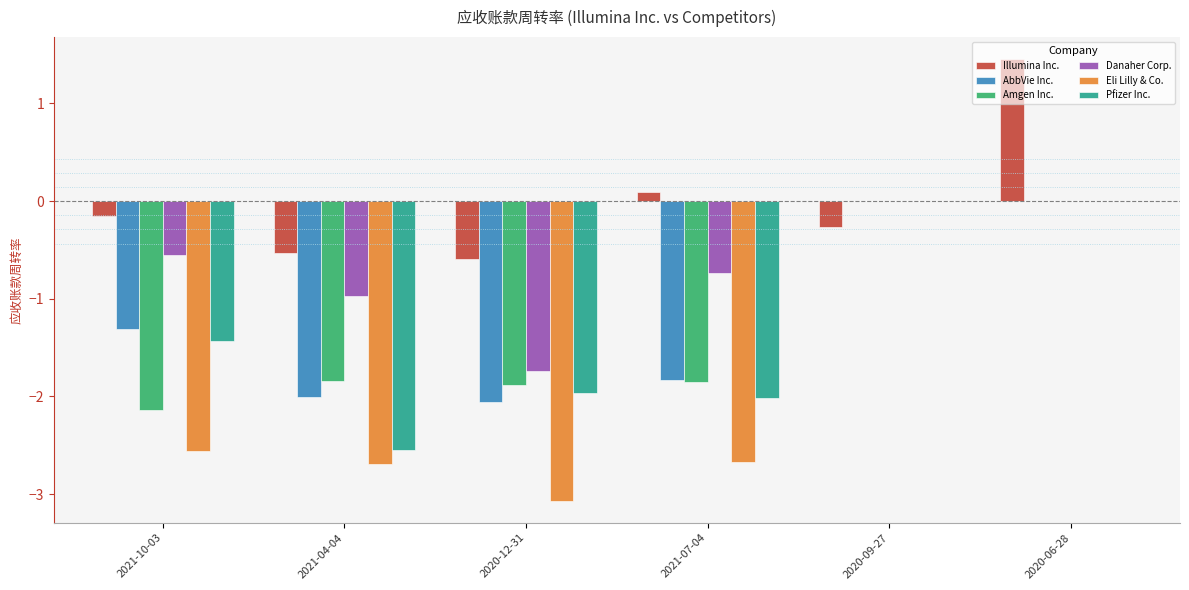

Reading right to left, what are all the values shown in this chart?

Illumina Inc.: 1.5	-0.3	0.1	-0.6	-0.5	-0.2
AbbVie Inc.: 0.0	0.0	-1.8	-2.1	-2.0	-1.3
Amgen Inc.: 0.0	0.0	-1.9	-1.9	-1.8	-2.1
Danaher Corp.: 0.0	0.0	-0.7	-1.7	-1.0	-0.6
Eli Lilly & Co.: 0.0	0.0	-2.7	-3.1	-2.7	-2.6
Pfizer Inc.: 0.0	0.0	-2.0	-2.0	-2.5	-1.4